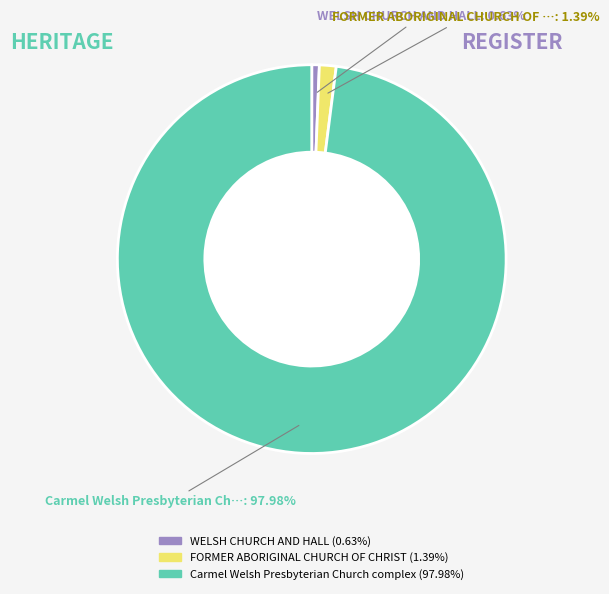

Does Carmel Welsh Presbyterian Church complex represent more than half of the total?

Yes